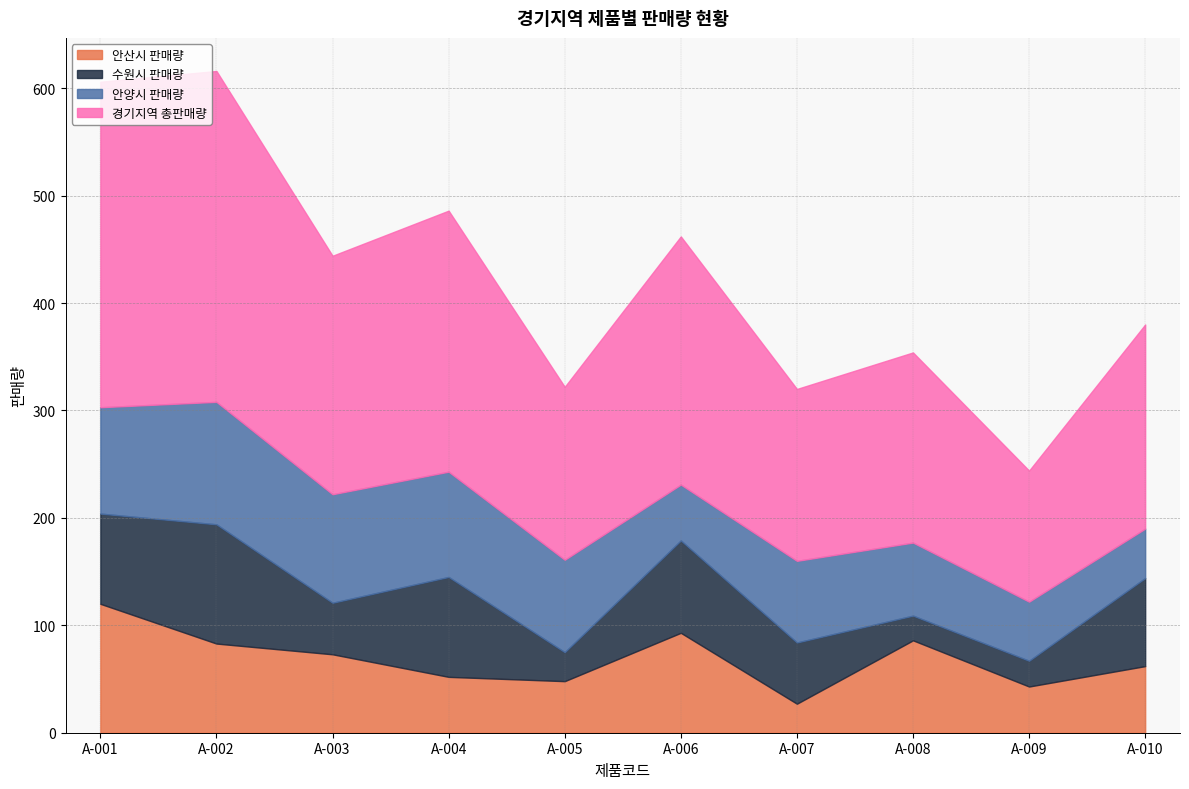

What is the difference between the maximum and minimum values in the 수원시 판매량 series?

88